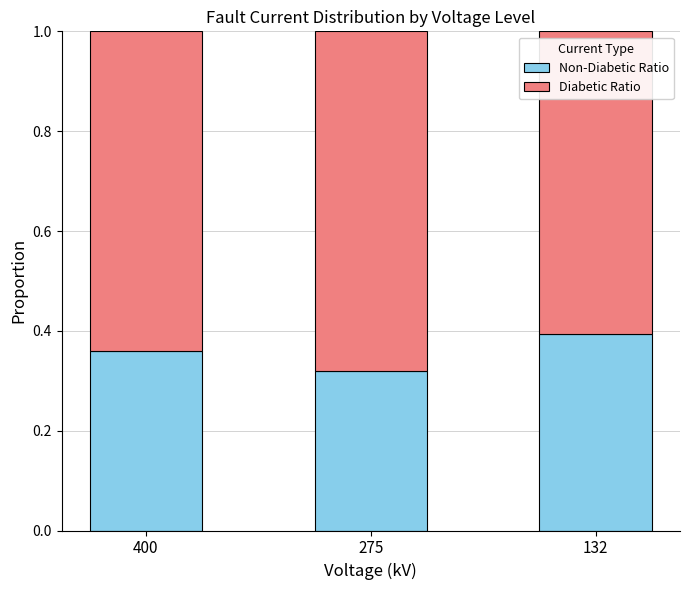

What is the total value across all series at 275?

1.0